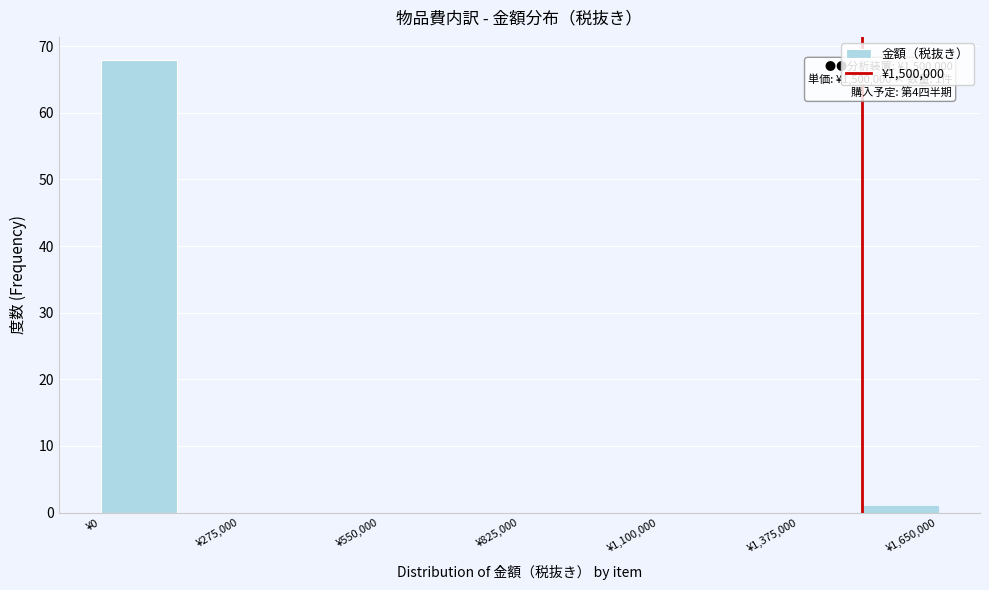

Around what value on the x-axis is the tallest bar? Give the approximate position of its centre, as read against the axis.

100000